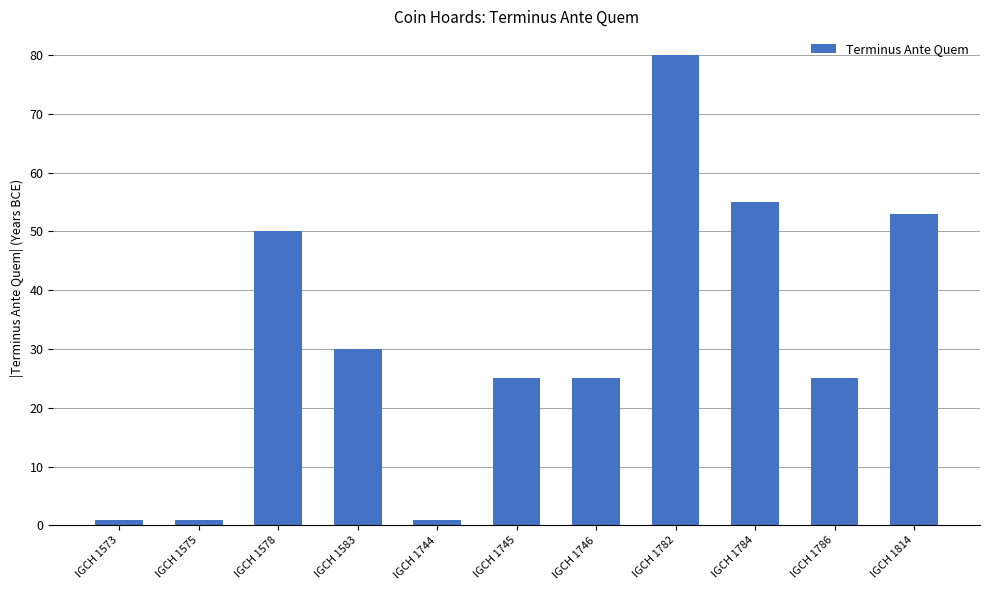

Is it true that the value at IGCH 1745 is 11?

False